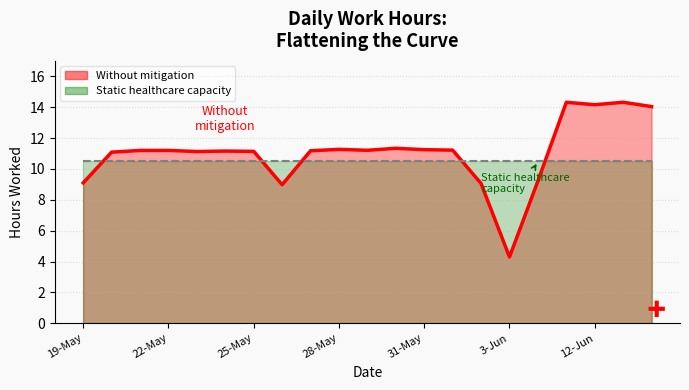

How many points are lower than both their immediate neighbors (excluding endpoints)?

5